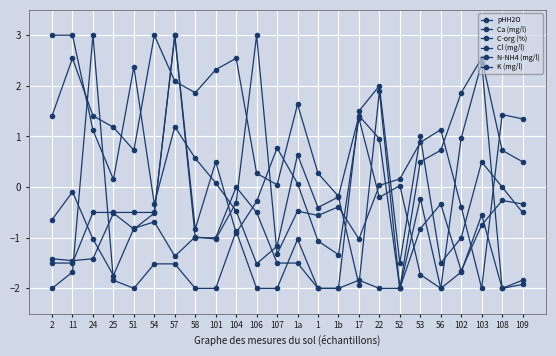

Does the chart have visible grid lines?

Yes